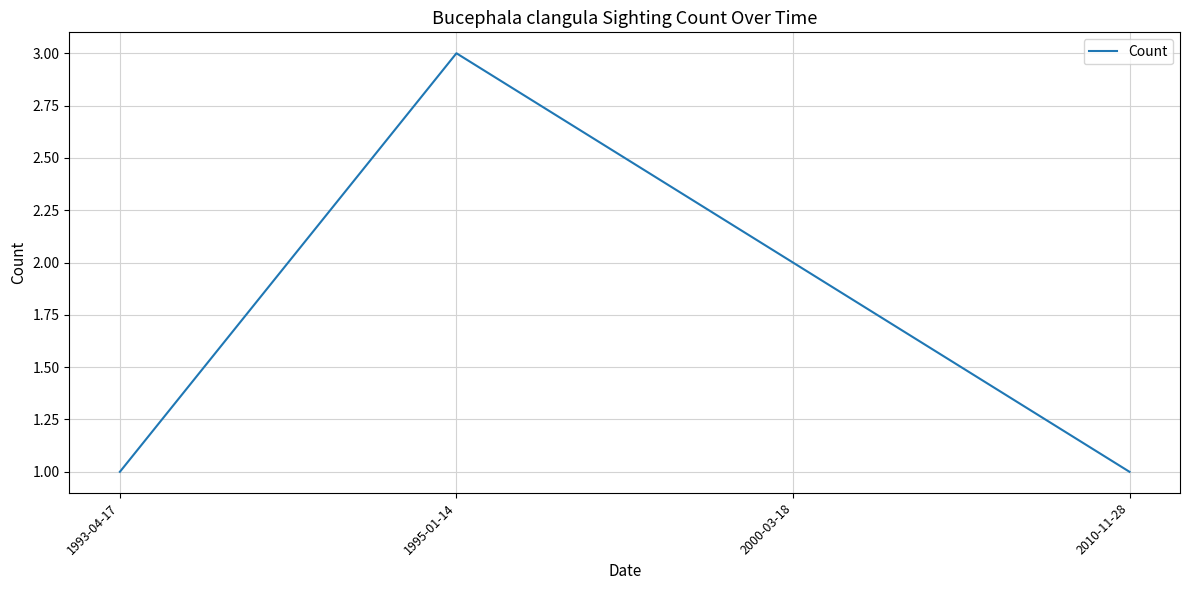

Reading left to right, list all the values displayed in this chart.

1	3	2	1